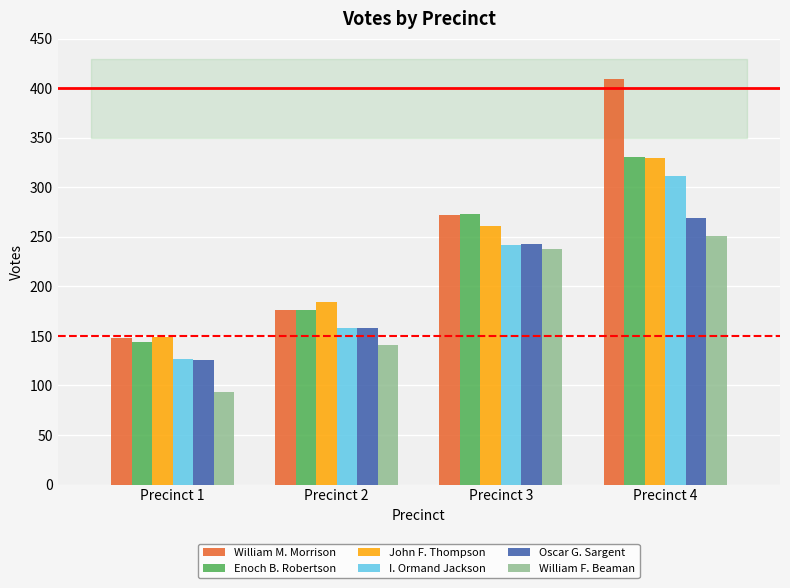

Which series has the largest range (max minus min)?

William M. Morrison